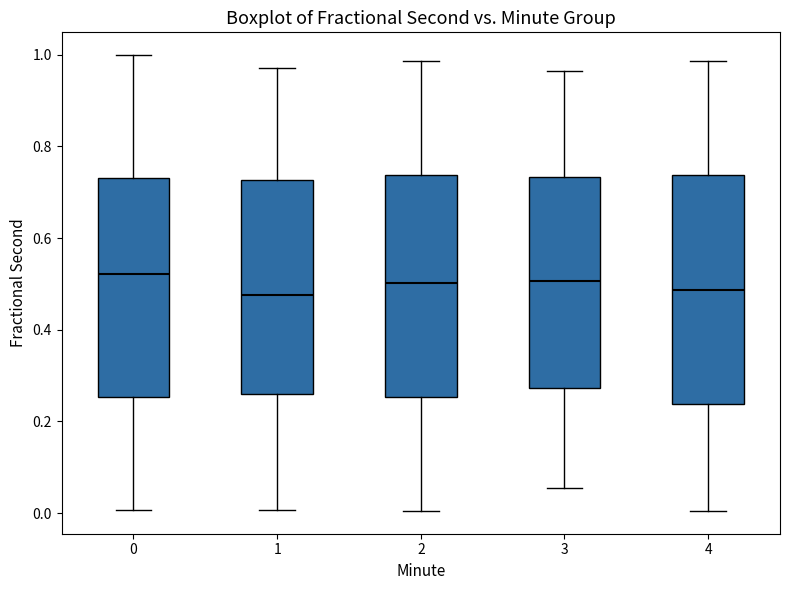

Reading left to right, transcribe this box plot: for each box, give where its median line is, the range the box spans, and where its two whiskers end, as read against the y-axis. The values are not printed on the chart, so give them approximately, as read against the axis.

0: median 0.52, box 0.26 to 0.74, whiskers 0.00 to 1.00
1: median 0.48, box 0.26 to 0.72, whiskers 0.00 to 0.98
2: median 0.50, box 0.26 to 0.74, whiskers 0.00 to 0.98
3: median 0.50, box 0.28 to 0.74, whiskers 0.06 to 0.96
4: median 0.48, box 0.24 to 0.74, whiskers 0.00 to 0.98